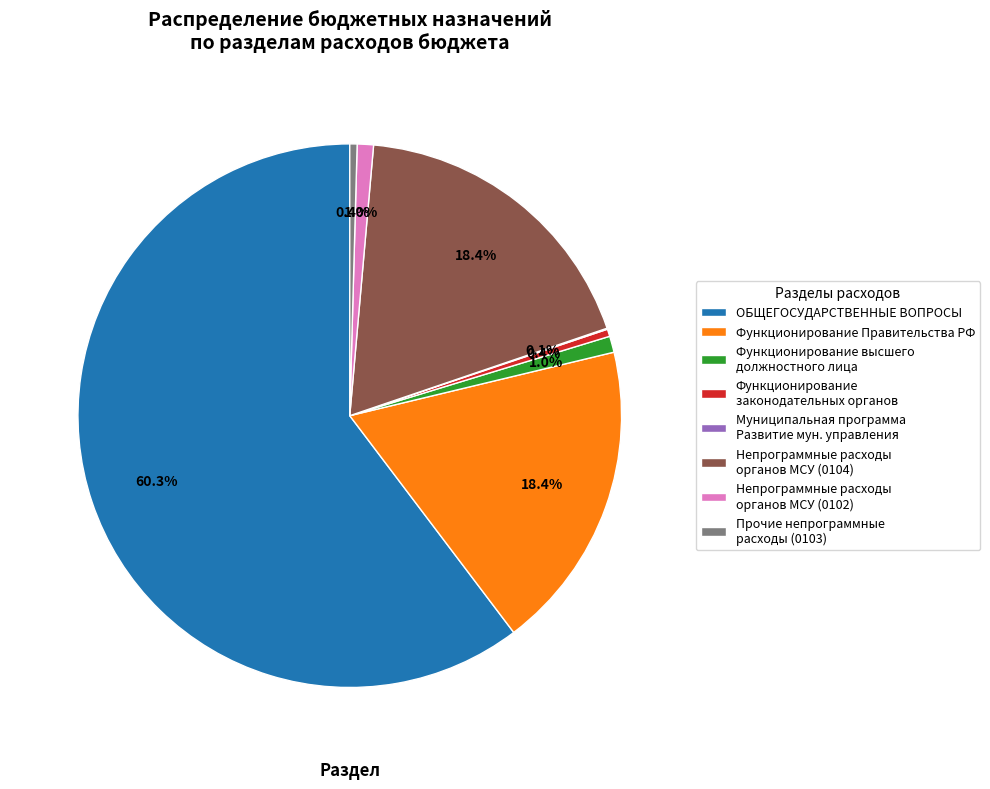

What is the majority slice?

ОБЩЕГОСУДАРСТВЕННЫЕ ВОПРОСЫ